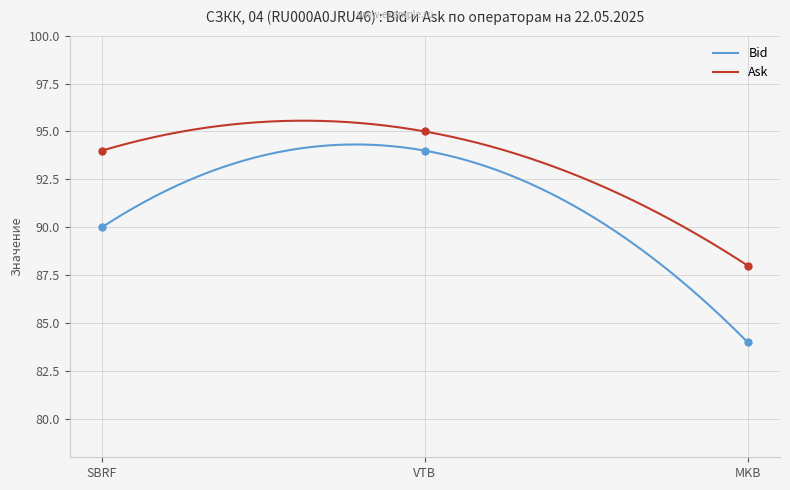

Which series has the widest spread of Y values?

Bid